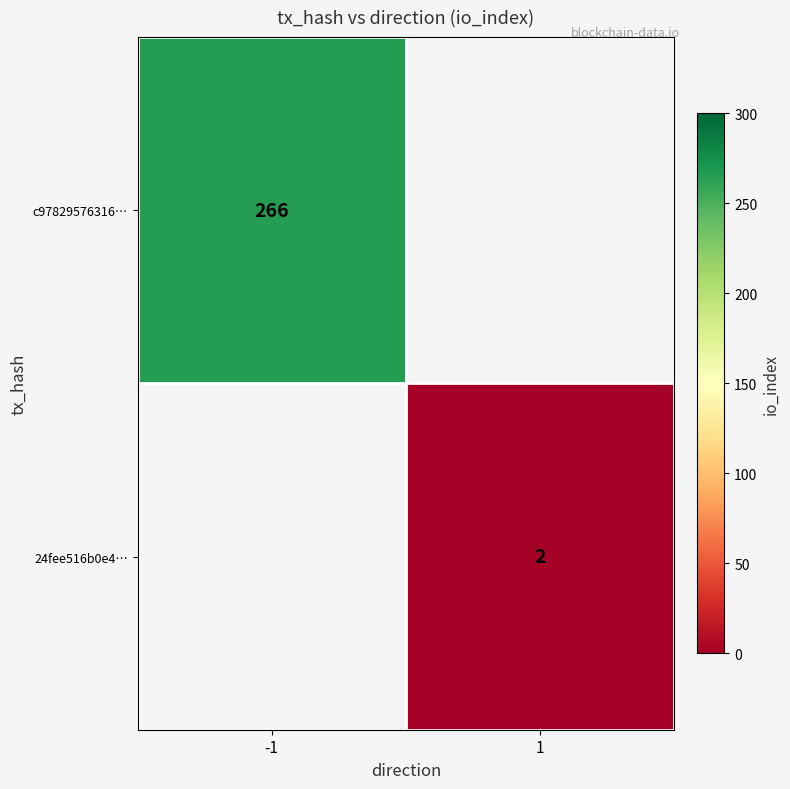

The 24fee516b0e4… series shows 1 at 1. True or false?

False